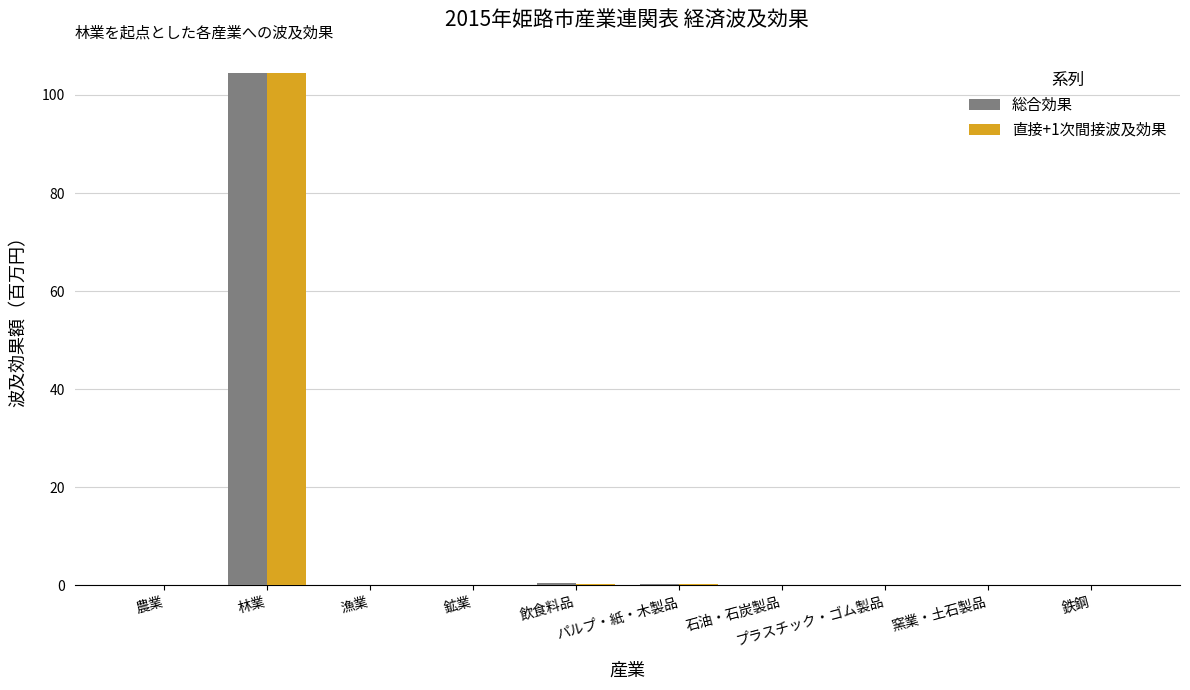

What is the maximum value shown in the chart?

104.4